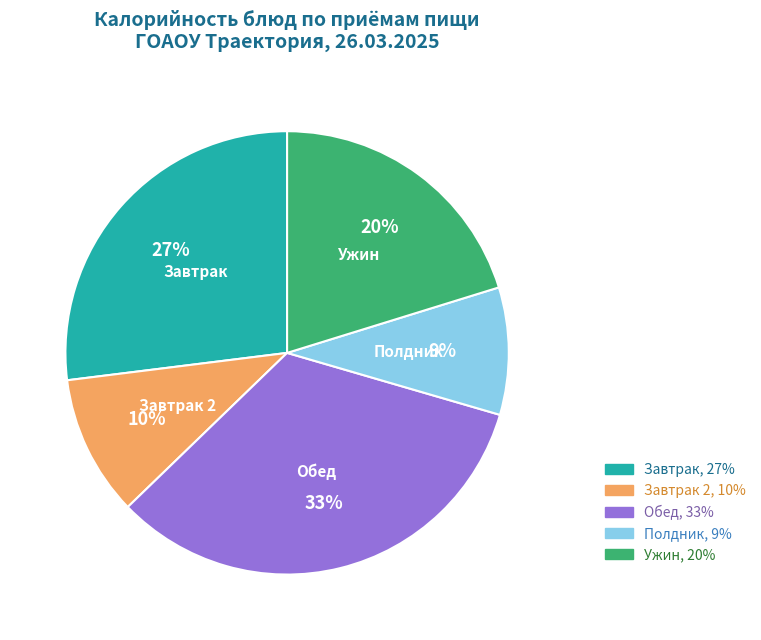

To the nearest percent, what is the difference between the largest and smallest slice percentages?

24%